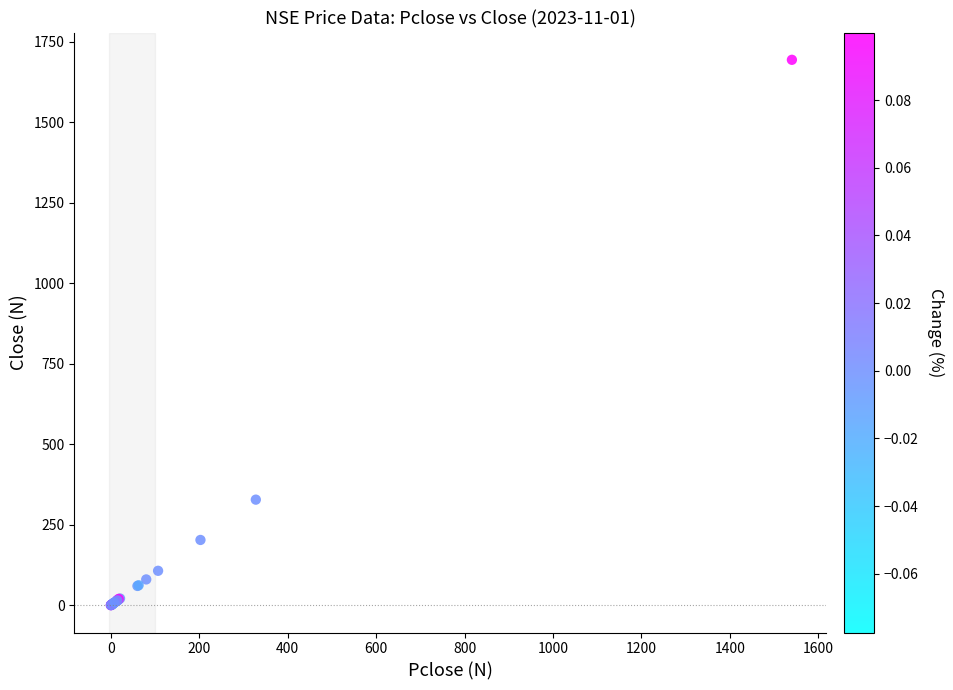

What Y value in the scatter plot is closest to 847?

328.0